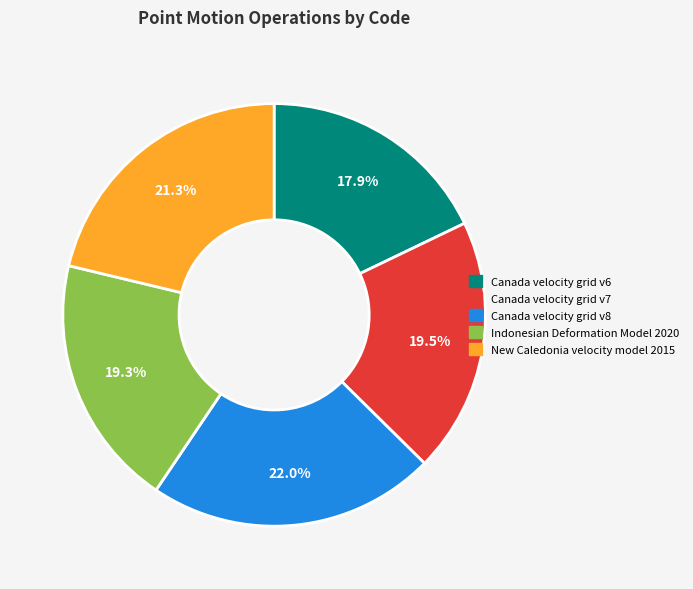

Does any single category account for the majority?

No